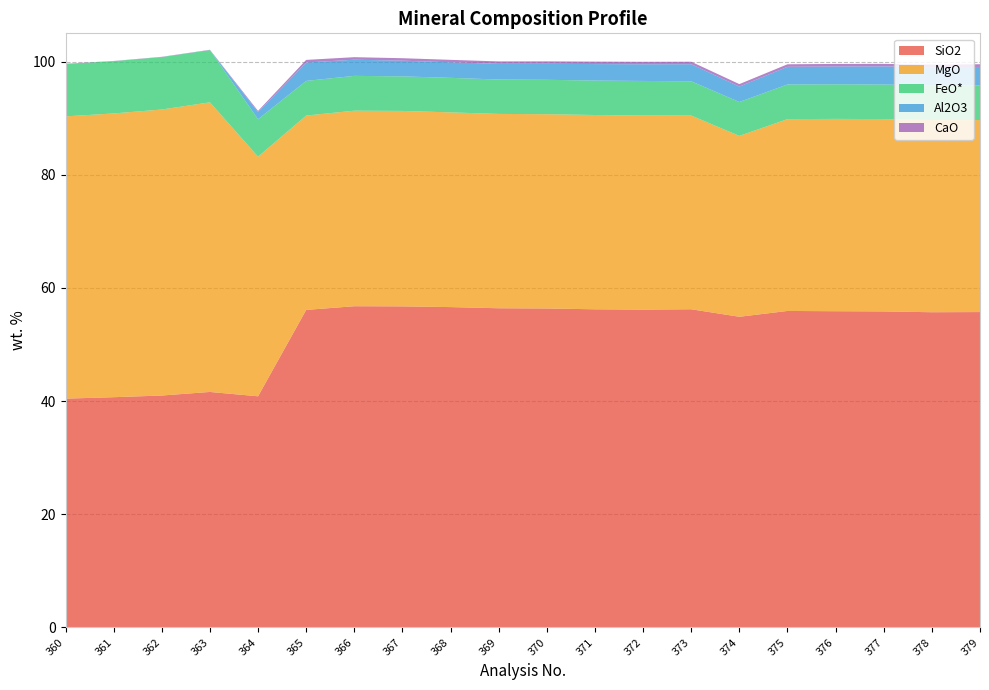

Reading right to left, transcribe all the data shown in this chart.

SiO2: 379=55.7	378=55.7	377=55.9	376=55.9	375=55.9	374=54.9	373=56.2	372=56.2	371=56.2	370=56.4	369=56.4	368=56.6	367=56.7	366=56.8	365=56.1	364=40.9	363=41.6	362=41.0	361=40.7	360=40.4
MgO: 379=33.9	378=34.0	377=34.0	376=34.0	375=33.9	374=32.0	373=34.2	372=34.3	371=34.3	370=34.3	369=34.3	368=34.4	367=34.5	366=34.6	365=34.3	364=42.3	363=51.2	362=50.5	361=50.1	360=49.9
FeO*: 379=6.1	378=6.1	377=6.1	376=6.1	375=6.1	374=6.0	373=6.1	372=6.1	371=6.1	370=6.1	369=6.1	368=6.1	367=6.1	366=6.2	365=6.1	364=6.6	363=9.2	362=9.3	361=9.2	360=9.3
Al2O3: 379=3.3	378=3.2	377=3.2	376=3.2	375=3.1	374=2.7	373=3.0	372=2.9	371=2.9	370=2.8	369=2.8	368=2.7	367=2.8	366=2.9	365=3.3	364=1.3	363=0.0	362=0.0	361=0.0	360=0.0
CaO: 379=0.5	378=0.5	377=0.4	376=0.4	375=0.4	374=0.4	373=0.4	372=0.4	371=0.4	370=0.4	369=0.4	368=0.4	367=0.4	366=0.4	365=0.5	364=0.2	363=0.0	362=0.0	361=0.0	360=0.0